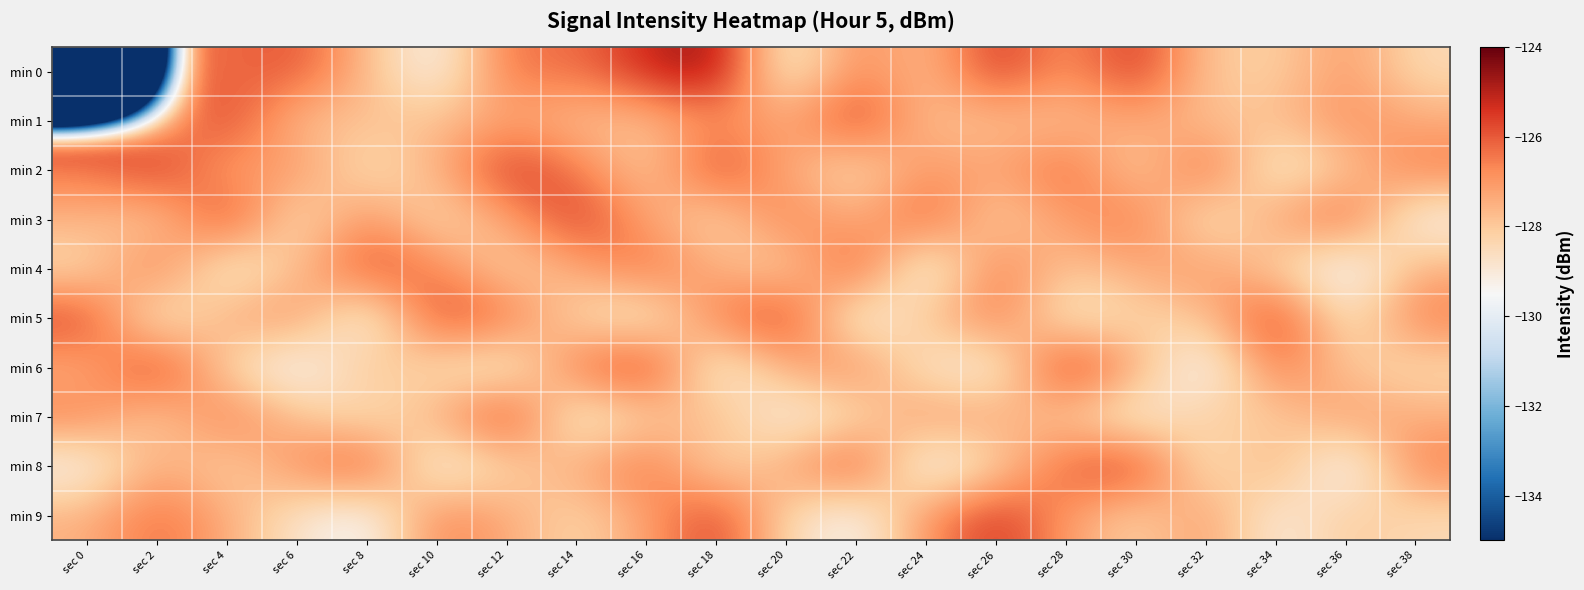

Reading left to right, list all the values displayed in this chart.

min 0: sec 0=-216.5	sec 2=-126.2	sec 4=-126.3	sec 6=-125.8	sec 8=-127.7	sec 10=-129.6	sec 12=-126.3	sec 14=-126.4	sec 16=-125.2	sec 18=-124.5	sec 20=-129.4	sec 22=-126.6	sec 24=-127.9	sec 26=-125.3	sec 28=-127.0	sec 30=-125.3	sec 32=-128.0	sec 34=-128.2	sec 36=-127.0	sec 38=-128.5
min 1: sec 0=-125.2	sec 2=-127.4	sec 4=-125.4	sec 6=-127.9	sec 8=-127.8	sec 10=-127.9	sec 12=-127.2	sec 14=-127.8	sec 16=-127.8	sec 18=-126.8	sec 20=-127.4	sec 22=-125.4	sec 24=-127.9	sec 26=-127.8	sec 28=-127.9	sec 30=-127.2	sec 32=-127.8	sec 34=-127.8	sec 36=-126.8	sec 38=-127.4
min 2: sec 0=-126.5	sec 2=-125.2	sec 4=-127.3	sec 6=-126.8	sec 8=-128.7	sec 10=-127.6	sec 12=-125.3	sec 14=-126.4	sec 16=-128.2	sec 18=-125.5	sec 20=-127.4	sec 22=-128.6	sec 24=-126.9	sec 26=-127.3	sec 28=-126.0	sec 30=-128.3	sec 32=-126.0	sec 34=-129.2	sec 36=-128.0	sec 38=-126.5
min 3: sec 0=-127.5	sec 2=-128.2	sec 4=-125.3	sec 6=-128.8	sec 8=-126.7	sec 10=-128.6	sec 12=-127.3	sec 14=-125.4	sec 16=-127.2	sec 18=-128.5	sec 20=-126.4	sec 22=-127.6	sec 24=-125.9	sec 26=-128.3	sec 28=-127.0	sec 30=-126.3	sec 32=-129.0	sec 34=-127.2	sec 36=-126.0	sec 38=-129.5
min 4: sec 0=-128.5	sec 2=-126.2	sec 4=-129.3	sec 6=-127.8	sec 8=-125.7	sec 10=-126.6	sec 12=-128.3	sec 14=-127.4	sec 16=-126.2	sec 18=-127.5	sec 20=-128.4	sec 22=-125.6	sec 24=-129.9	sec 26=-126.3	sec 28=-128.0	sec 30=-127.3	sec 32=-127.0	sec 34=-128.2	sec 36=-130.0	sec 38=-127.5
min 5: sec 0=-125.5	sec 2=-129.2	sec 4=-127.3	sec 6=-126.8	sec 8=-129.7	sec 10=-125.6	sec 12=-126.3	sec 14=-128.4	sec 16=-129.2	sec 18=-126.5	sec 20=-125.4	sec 22=-129.6	sec 24=-127.9	sec 26=-126.3	sec 28=-129.0	sec 30=-128.3	sec 32=-128.0	sec 34=-125.2	sec 36=-129.0	sec 38=-126.5
min 6: sec 0=-127.5	sec 2=-125.2	sec 4=-128.3	sec 6=-129.8	sec 8=-127.7	sec 10=-128.6	sec 12=-129.3	sec 14=-126.4	sec 16=-125.2	sec 18=-129.5	sec 20=-127.4	sec 22=-126.6	sec 24=-128.9	sec 26=-129.3	sec 28=-125.0	sec 30=-127.3	sec 32=-130.0	sec 34=-126.2	sec 36=-128.0	sec 38=-128.5
min 7: sec 0=-126.5	sec 2=-128.2	sec 4=-126.3	sec 6=-127.8	sec 8=-128.7	sec 10=-127.6	sec 12=-125.3	sec 14=-129.4	sec 16=-128.2	sec 18=-127.5	sec 20=-129.4	sec 22=-128.6	sec 24=-126.9	sec 26=-127.3	sec 28=-128.0	sec 30=-129.3	sec 32=-128.0	sec 34=-128.2	sec 36=-127.0	sec 38=-127.5
min 8: sec 0=-129.5	sec 2=-127.2	sec 4=-128.3	sec 6=-126.8	sec 8=-125.7	sec 10=-129.6	sec 12=-128.3	sec 14=-127.4	sec 16=-126.2	sec 18=-128.5	sec 20=-127.4	sec 22=-125.6	sec 24=-129.9	sec 26=-128.3	sec 28=-126.0	sec 30=-125.3	sec 32=-129.0	sec 34=-127.2	sec 36=-130.0	sec 38=-126.5
min 9: sec 0=-127.5	sec 2=-126.2	sec 4=-127.3	sec 6=-128.8	sec 8=-129.7	sec 10=-126.6	sec 12=-127.3	sec 14=-128.4	sec 16=-127.2	sec 18=-125.5	sec 20=-128.4	sec 22=-129.6	sec 24=-126.9	sec 26=-125.3	sec 28=-127.0	sec 30=-128.3	sec 32=-127.0	sec 34=-129.2	sec 36=-128.0	sec 38=-128.5